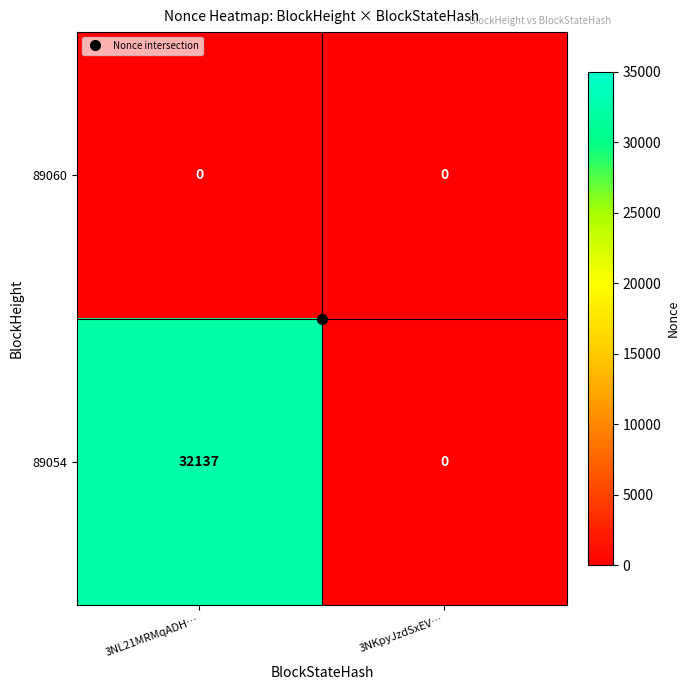

What is the maximum value shown in the chart?

32137